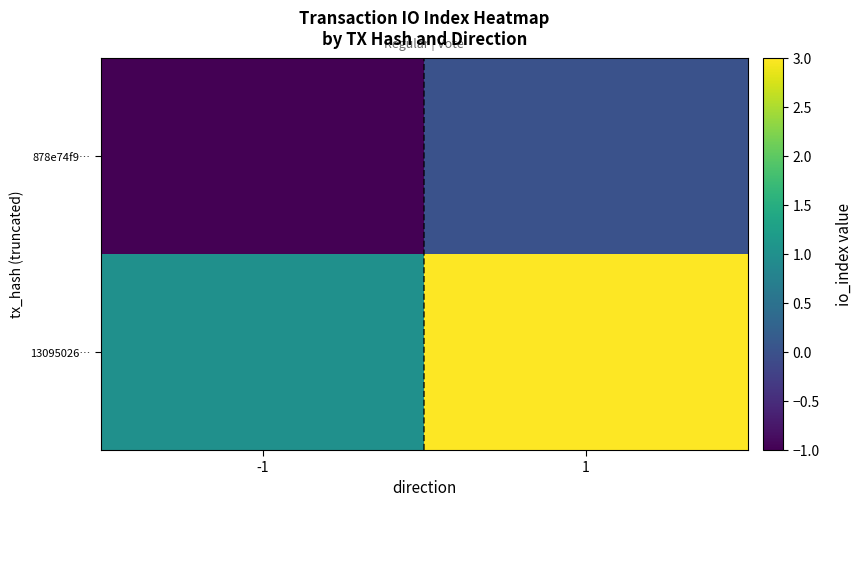

Between -1 and 1, which series saw the biggest shift?

13095026…